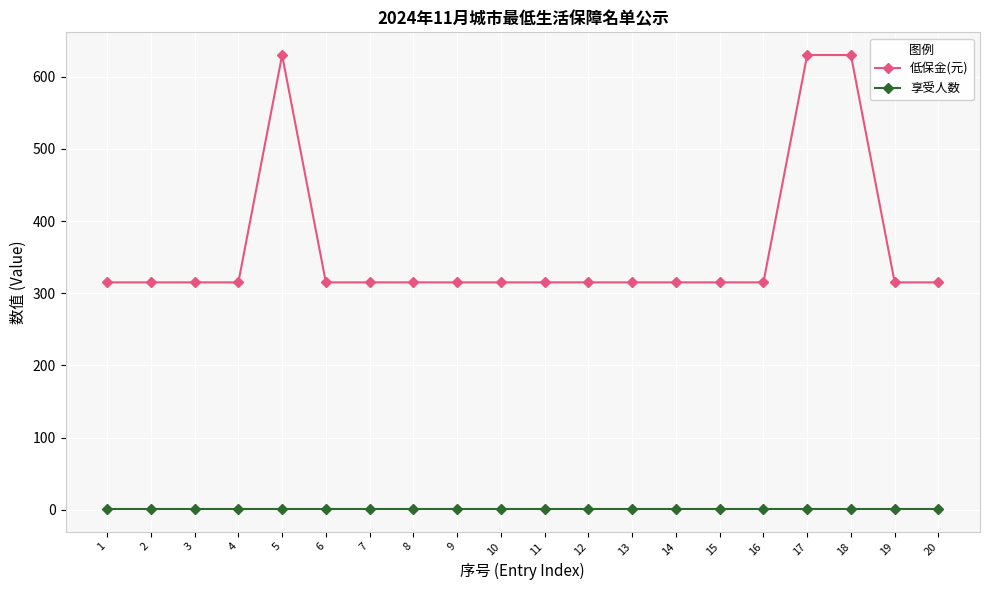

What is the highest value of the 低保金(元) series?

630